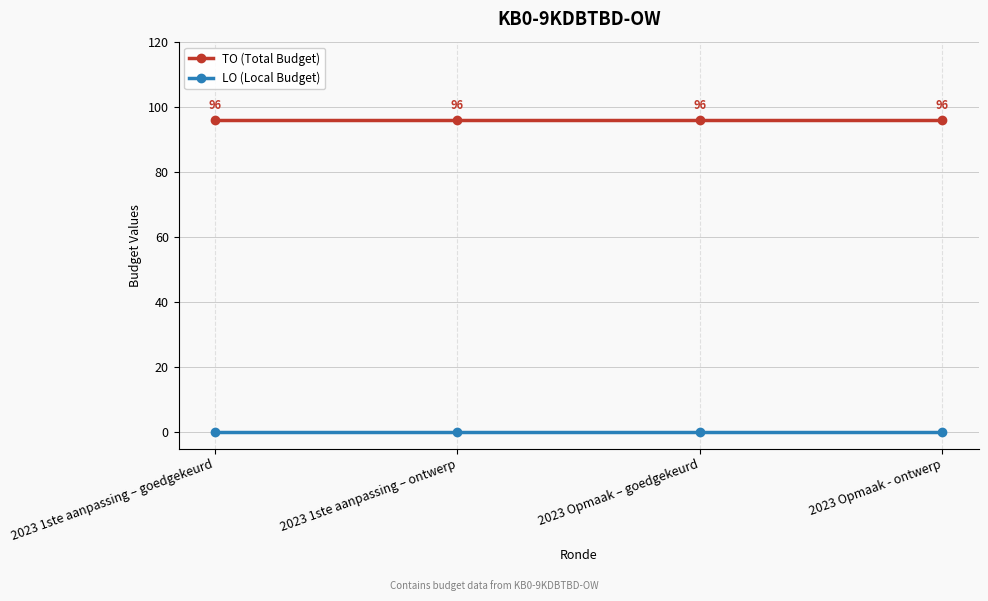

Reading left to right, what are all the values shown in this chart?

TO (Total Budget): 2023 1ste aanpassing – goedgekeurd=96	2023 1ste aanpassing – ontwerp=96	2023 Opmaak – goedgekeurd=96	2023 Opmaak - ontwerp=96
LO (Local Budget): 2023 1ste aanpassing – goedgekeurd=0	2023 1ste aanpassing – ontwerp=0	2023 Opmaak – goedgekeurd=0	2023 Opmaak - ontwerp=0